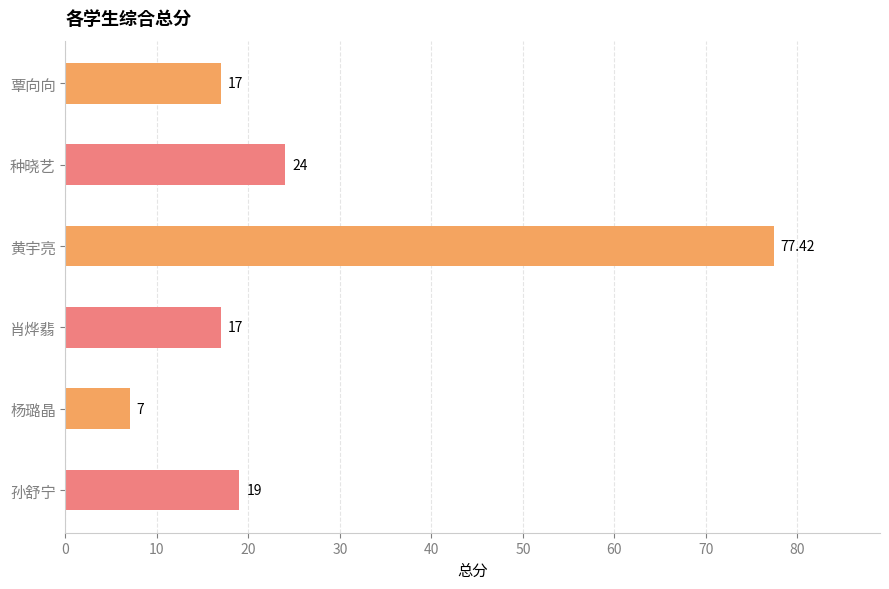

How many values are below 19?

3